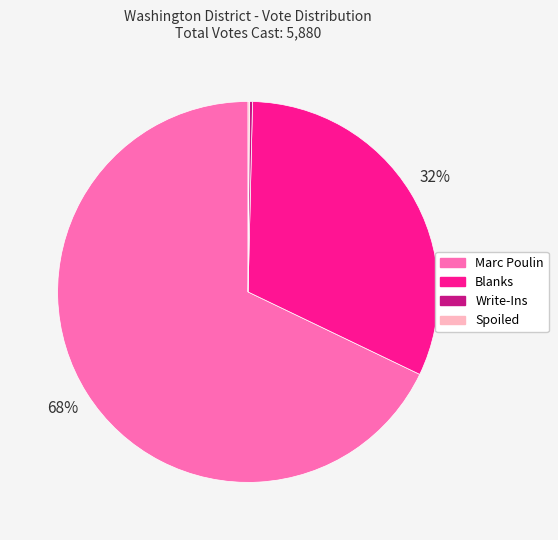

Which slice represents more than half of the pie?

Marc Poulin